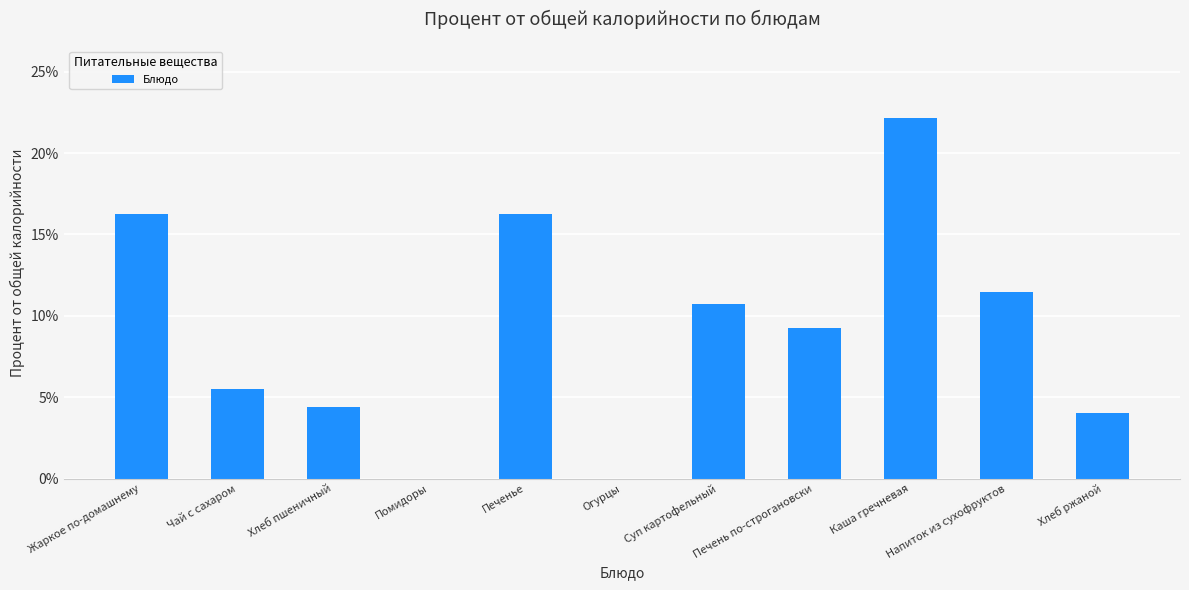

The value at Жаркое по-домашнему is 24.4. True or false?

False